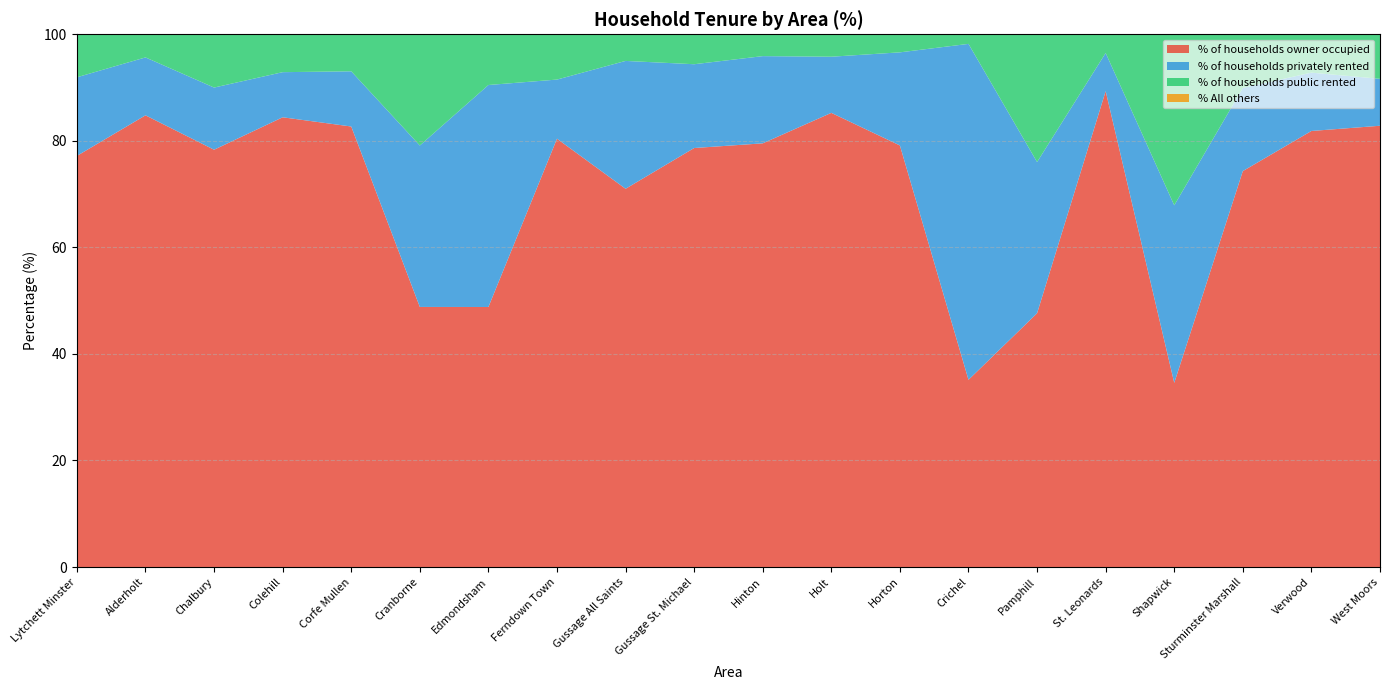

Reading right to left, transcribe all the data shown in this chart.

% of households owner occupied: West Moors=82.8	Verwood=81.8	Sturminster Marshall=74.3	Shapwick=34.6	St. Leonards=89.3	Pamphill=47.6	Crichel=35.1	Horton=79.1	Holt=85.2	Hinton=79.5	Gussage St. Michael=78.7	Gussage All Saints=71.0	Ferndown Town=80.4	Edmondsham=48.8	Cranborne=48.8	Corfe Mullen=82.7	Colehill=84.4	Chalbury=78.3	Alderholt=84.8	Lytchett Minster=77.2
% of households privately rented: West Moors=8.8	Verwood=10.9	Sturminster Marshall=15.6	Shapwick=33.3	St. Leonards=7.2	Pamphill=28.4	Crichel=63.1	Horton=17.5	Holt=10.5	Hinton=16.4	Gussage St. Michael=15.7	Gussage All Saints=24.0	Ferndown Town=11.1	Edmondsham=41.7	Cranborne=30.3	Corfe Mullen=10.4	Colehill=8.5	Chalbury=11.7	Alderholt=10.9	Lytchett Minster=14.8
% of households public rented: West Moors=8.4	Verwood=7.2	Sturminster Marshall=10.1	Shapwick=32.1	St. Leonards=3.5	Pamphill=24.0	Crichel=1.8	Horton=3.4	Holt=4.2	Hinton=4.1	Gussage St. Michael=5.6	Gussage All Saints=5.0	Ferndown Town=8.5	Edmondsham=9.5	Cranborne=20.9	Corfe Mullen=7.0	Colehill=7.1	Chalbury=10.0	Alderholt=4.3	Lytchett Minster=8.1
% All others: West Moors=0.0	Verwood=0.0	Sturminster Marshall=0.0	Shapwick=0.0	St. Leonards=0.0	Pamphill=0.0	Crichel=0.0	Horton=0.0	Holt=0.0	Hinton=0.0	Gussage St. Michael=0.0	Gussage All Saints=0.0	Ferndown Town=0.0	Edmondsham=0.0	Cranborne=0.0	Corfe Mullen=0.0	Colehill=0.0	Chalbury=0.0	Alderholt=0.0	Lytchett Minster=0.0